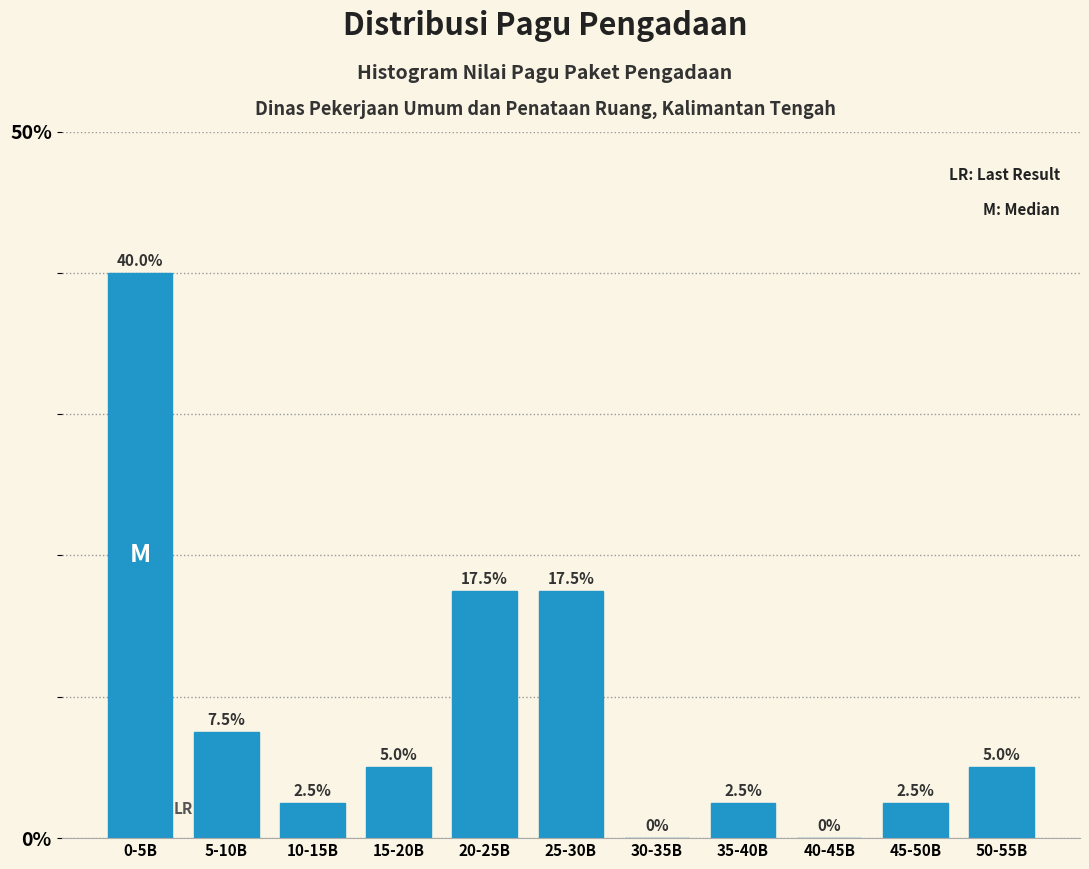

Reading right to left, transcribe all the data shown in this chart.

50-55B=5.0	45-50B=2.5	40-45B=0.0	35-40B=2.5	30-35B=0.0	25-30B=17.5	20-25B=17.5	15-20B=5.0	10-15B=2.5	5-10B=7.5	0-5B=40.0